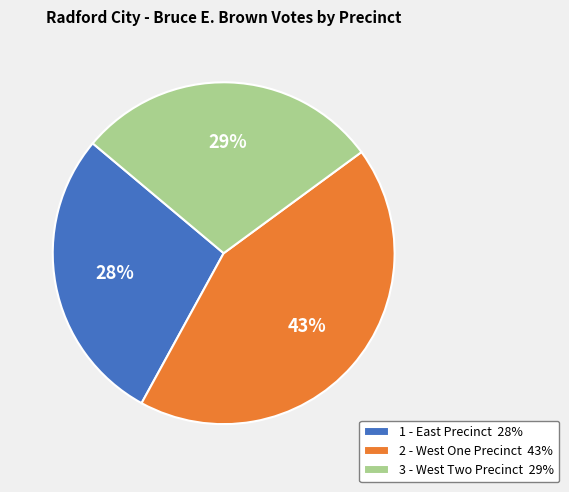

To the nearest percent, what is the combined percentage of 1 - East Precinct and 2 - West One Precinct?

71%